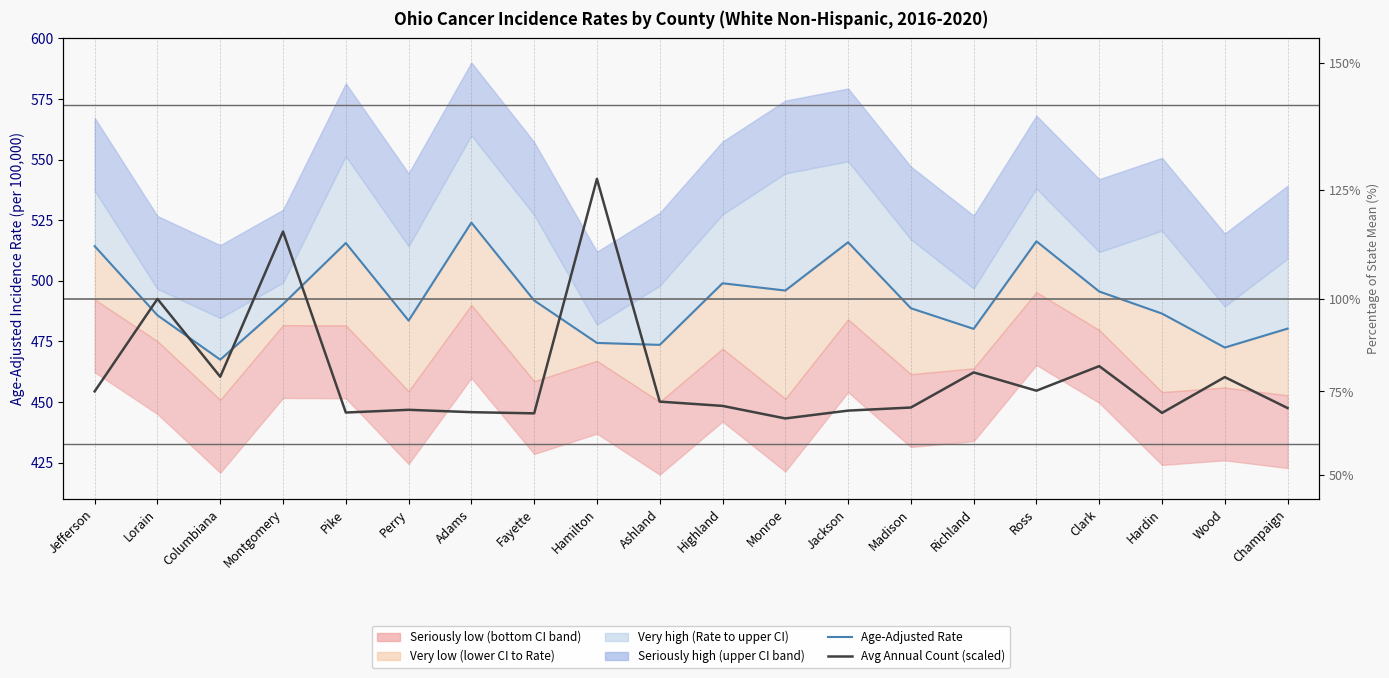

What is the value of the Avg Annual Count (scaled) point at the 11th from the left?

448.4